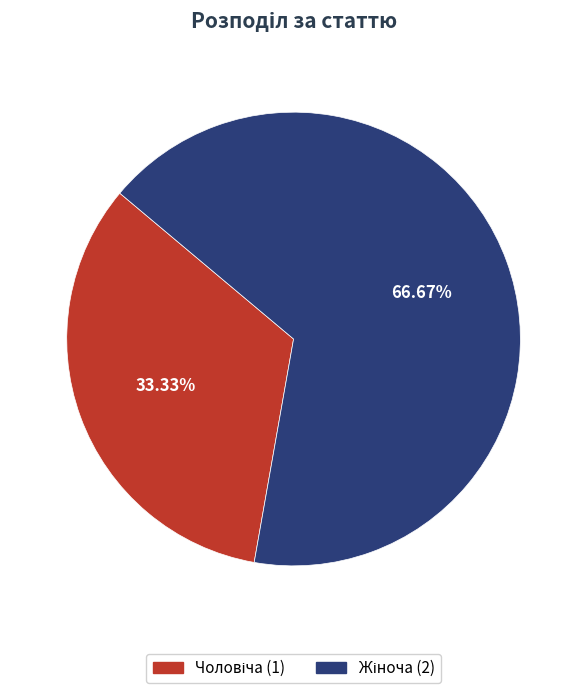

Does any single category account for the majority?

Yes